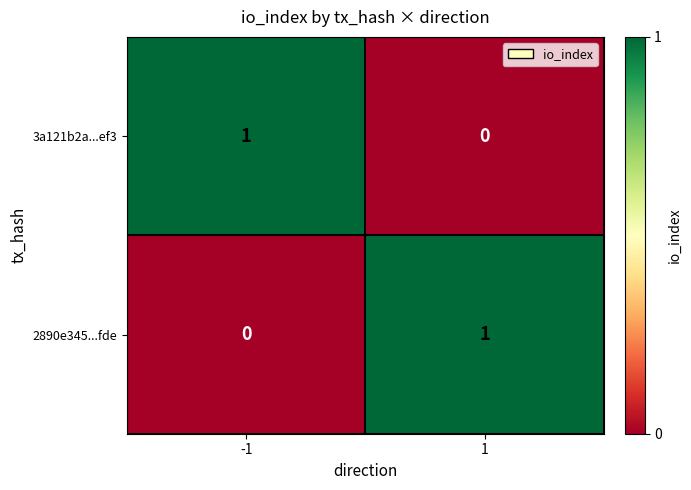

True or false: 2890e345...fde has a value of -1 at -1.

False